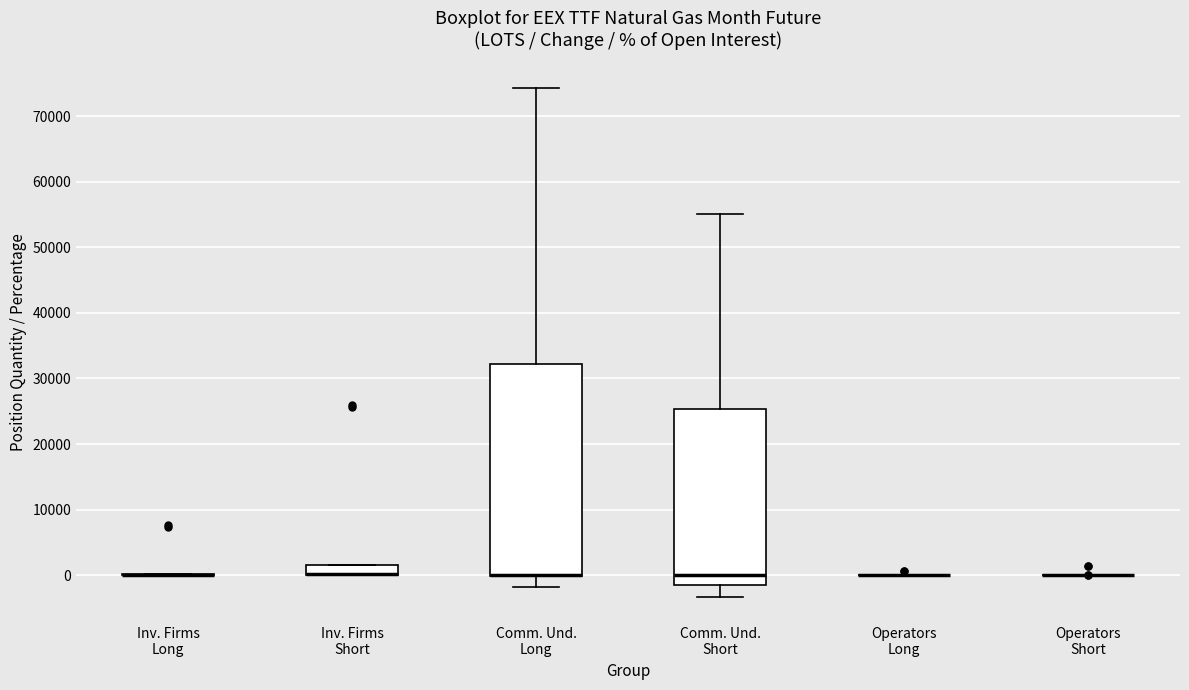

Comparing the boxes themselves (not the whiskers), which one is the tallest?

Comm. Und. Long